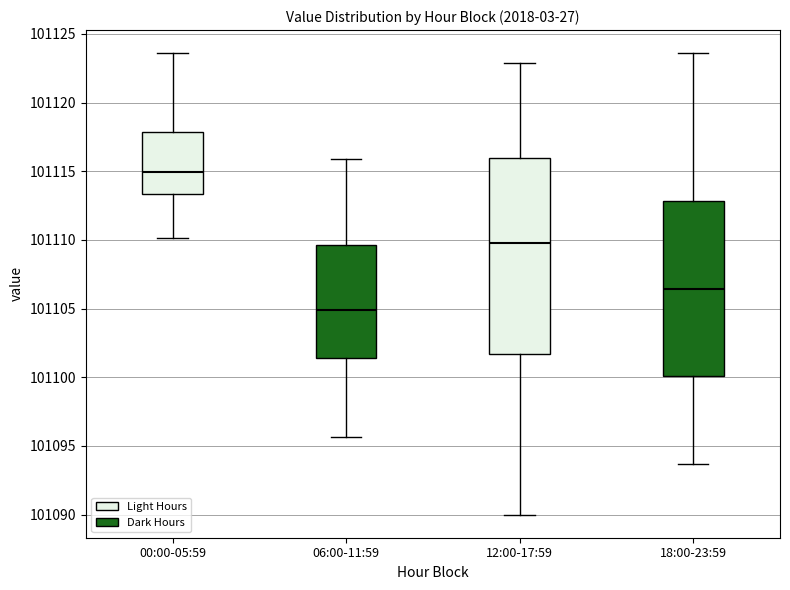

Which box is the tallest, from its lower edge to its upper edge?

12:00-17:59